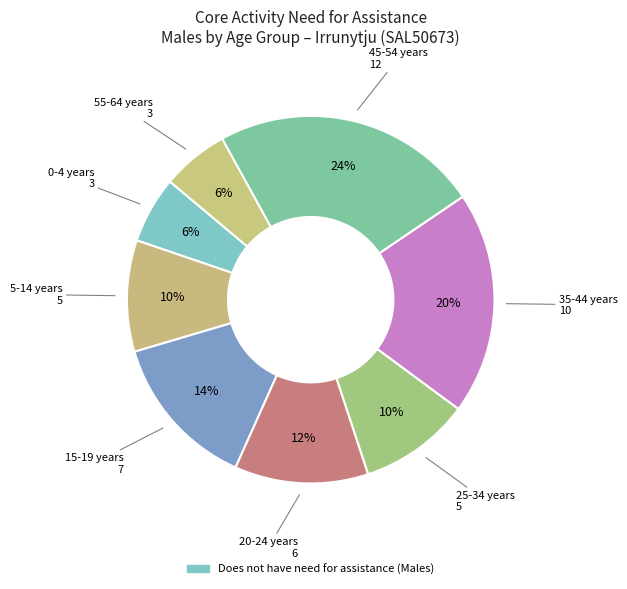

What is the largest slice in the pie chart?

45-54 years